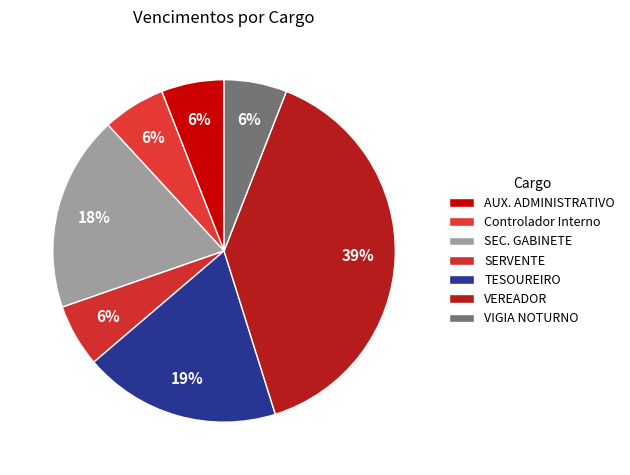

What portion of the pie excludes VIGIA NOTURNO?

94.1%